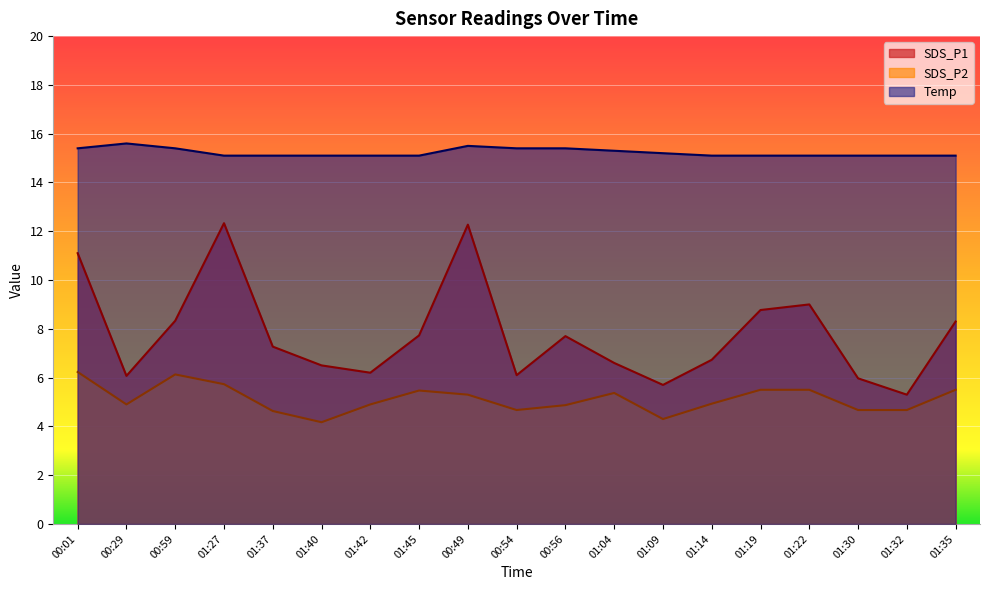

Rank the series by their maximum value, from lowest to highest.

SDS_P2, SDS_P1, Temp